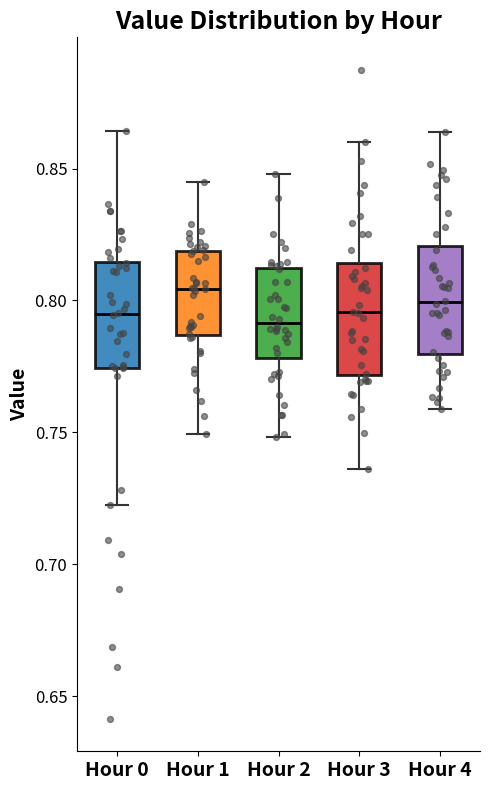

Reading left to right, transcribe this box plot: for each box, give where its median line is, the range the box spans, and where its two whiskers end, as read against the y-axis. The values are not printed on the chart, so give them approximately, as read against the axis.

Hour 0: median 0.795, box 0.775 to 0.815, whiskers 0.725 to 0.865
Hour 1: median 0.805, box 0.785 to 0.820, whiskers 0.750 to 0.845
Hour 2: median 0.790, box 0.780 to 0.810, whiskers 0.750 to 0.850
Hour 3: median 0.795, box 0.770 to 0.815, whiskers 0.735 to 0.860
Hour 4: median 0.800, box 0.780 to 0.820, whiskers 0.760 to 0.865